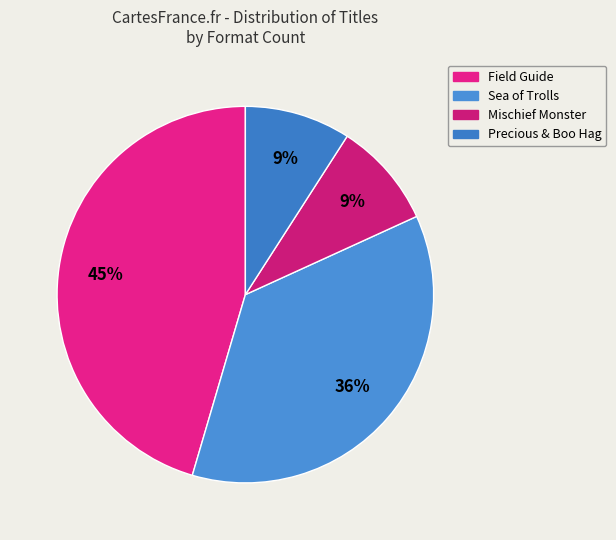

How many segments does this pie chart have?

4